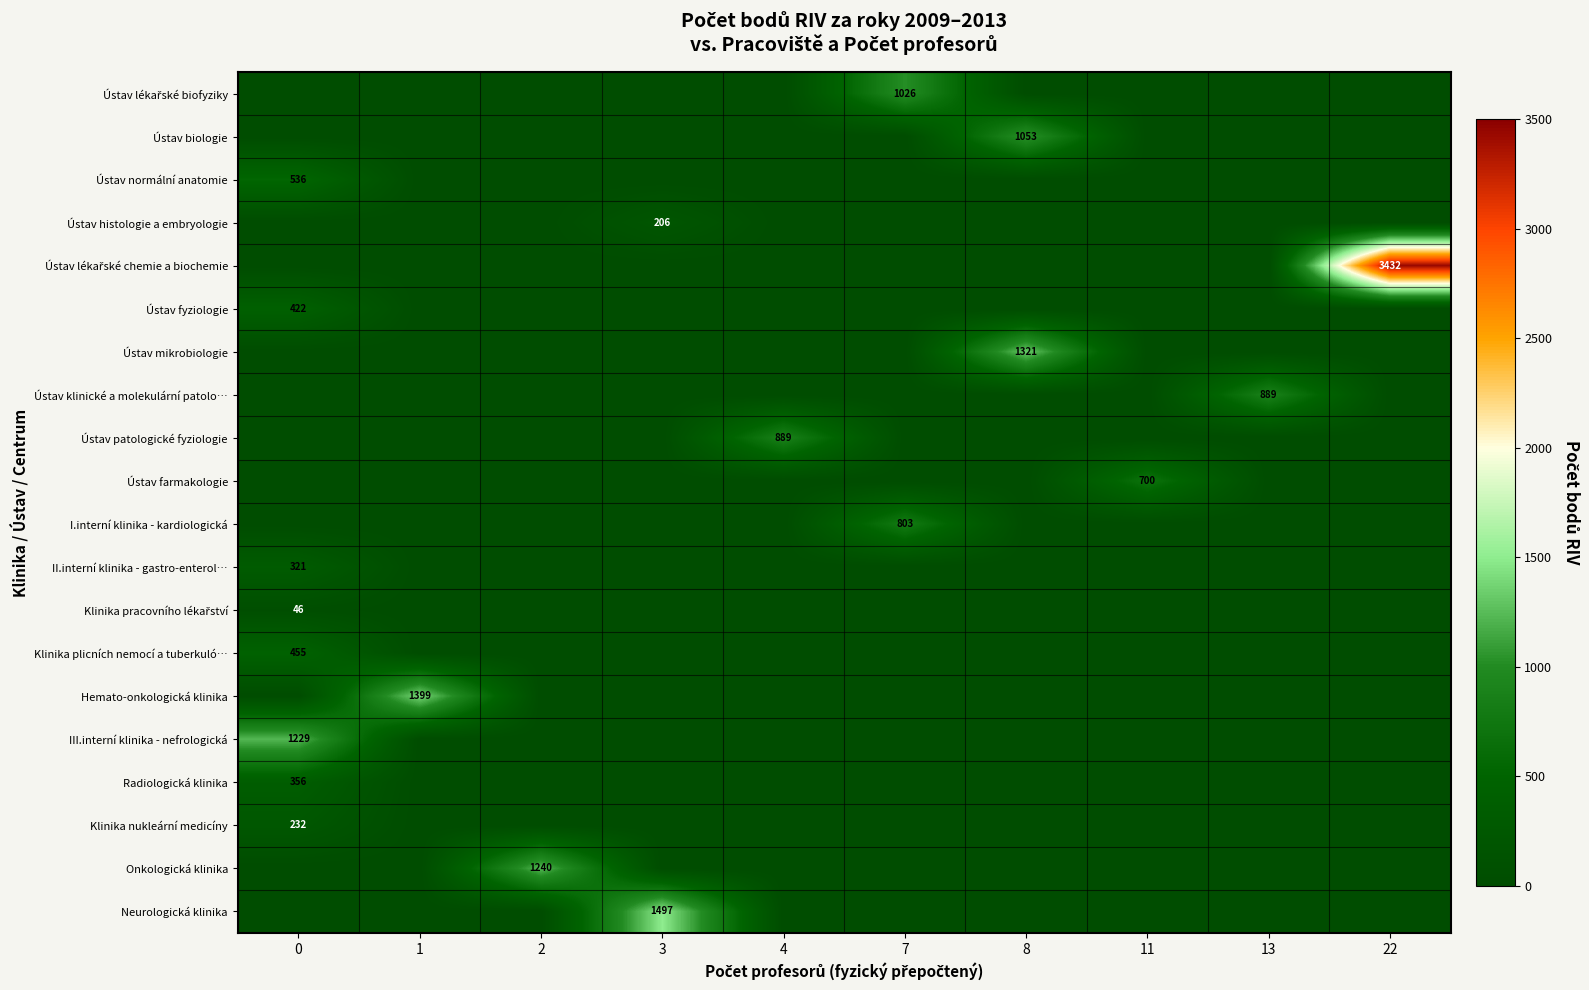

How many categories are shown in the chart?

10